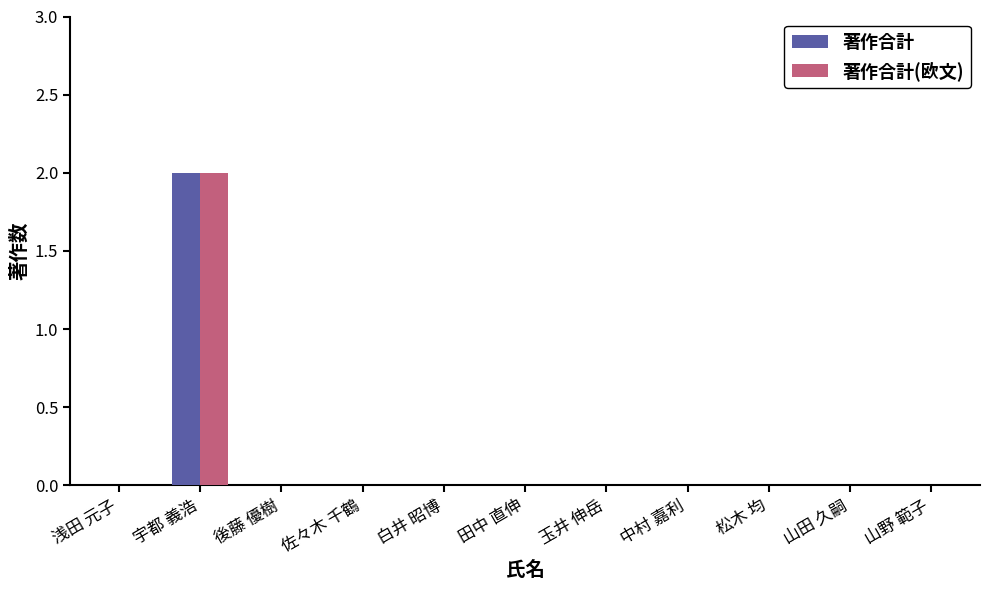

Reading left to right, what are all the values shown in this chart?

著作合計: 0	2	0	0	0	0	0	0	0	0	0
著作合計(欧文): 0	2	0	0	0	0	0	0	0	0	0